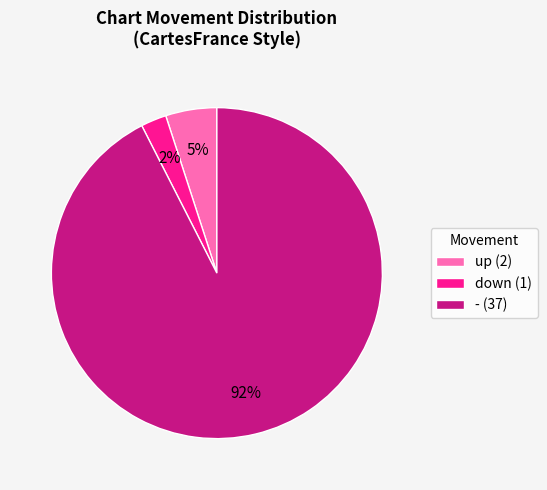

Which slice represents more than half of the pie?

-